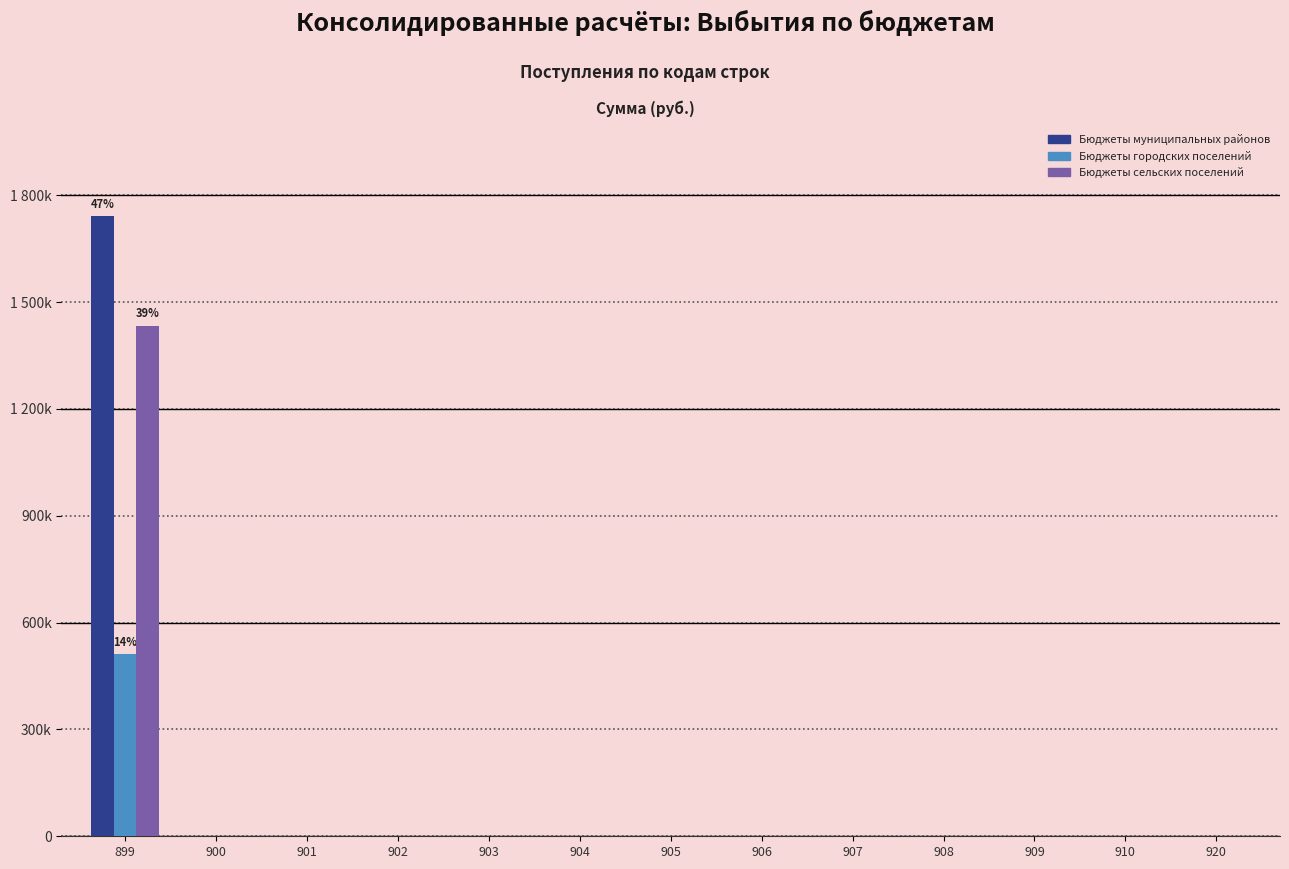

Reading right to left, what are all the values shown in this chart?

Бюджеты муниципальных районов: 920=0.0	910=0.0	909=0.0	908=0.0	907=0.0	906=0.0	905=0.0	904=0.0	903=0.0	902=0.0	901=0.0	900=0.0	899=1741506.8
Бюджеты городских поселений: 920=0.0	910=0.0	909=0.0	908=0.0	907=0.0	906=0.0	905=0.0	904=0.0	903=0.0	902=0.0	901=0.0	900=0.0	899=510639.0
Бюджеты сельских поселений: 920=0.0	910=0.0	909=0.0	908=0.0	907=0.0	906=0.0	905=0.0	904=0.0	903=0.0	902=0.0	901=0.0	900=0.0	899=1433432.0